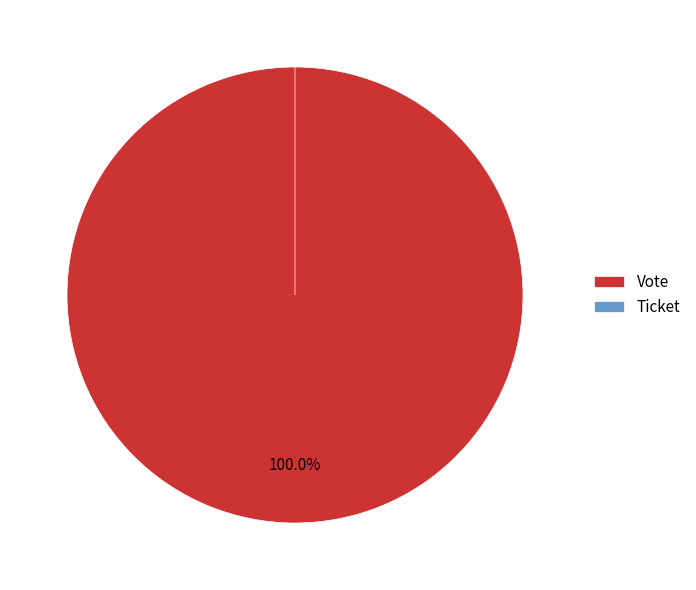

To the nearest percent, what is the combined percentage of Vote and Ticket?

100%